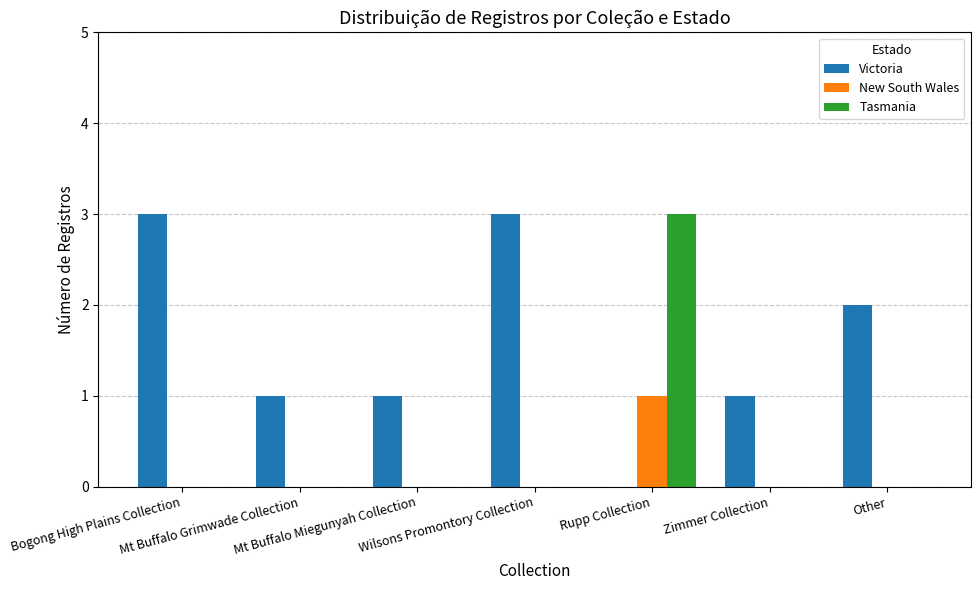

How many groups of bars are there?

7